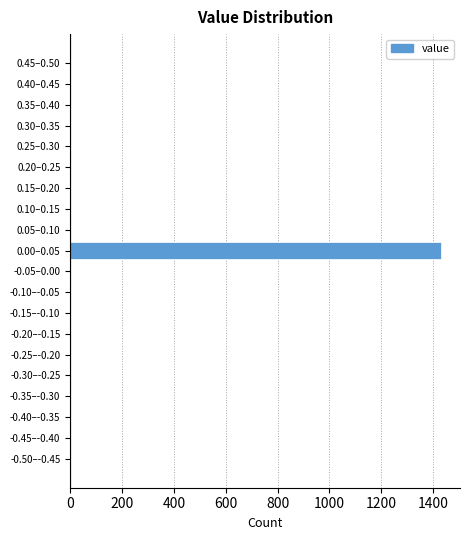

Reading bottom to top, transcribe all the data shown in this chart.

-0.50–-0.45=0	-0.45–-0.40=0	-0.40–-0.35=0	-0.35–-0.30=0	-0.30–-0.25=0	-0.25–-0.20=0	-0.20–-0.15=0	-0.15–-0.10=0	-0.10–-0.05=0	-0.05–0.00=0	0.00–0.05=1432	0.05–0.10=0	0.10–0.15=0	0.15–0.20=0	0.20–0.25=0	0.25–0.30=0	0.30–0.35=0	0.35–0.40=0	0.40–0.45=0	0.45–0.50=0